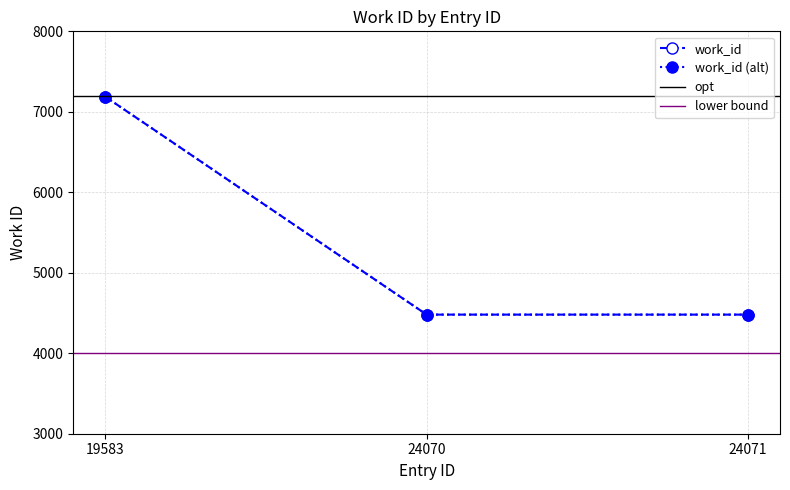

Count the values in the range 4480 to 7187.

3